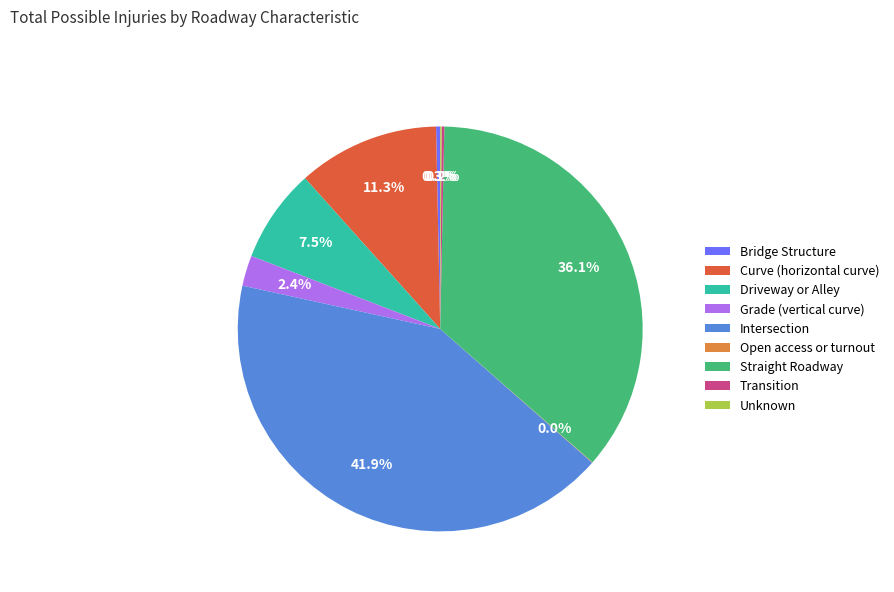

To the nearest percent, what percentage of the pie is Curve (horizontal curve)?

11%